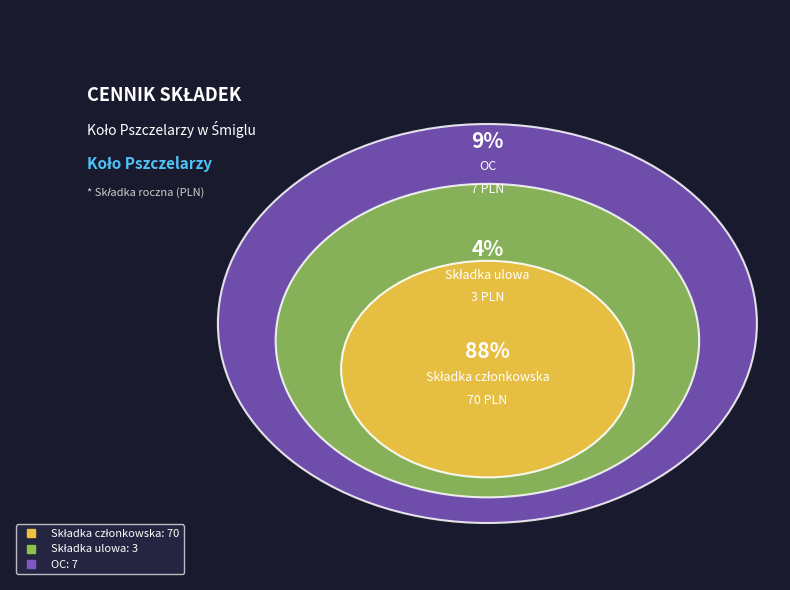

What is the majority slice?

Składka członkowska